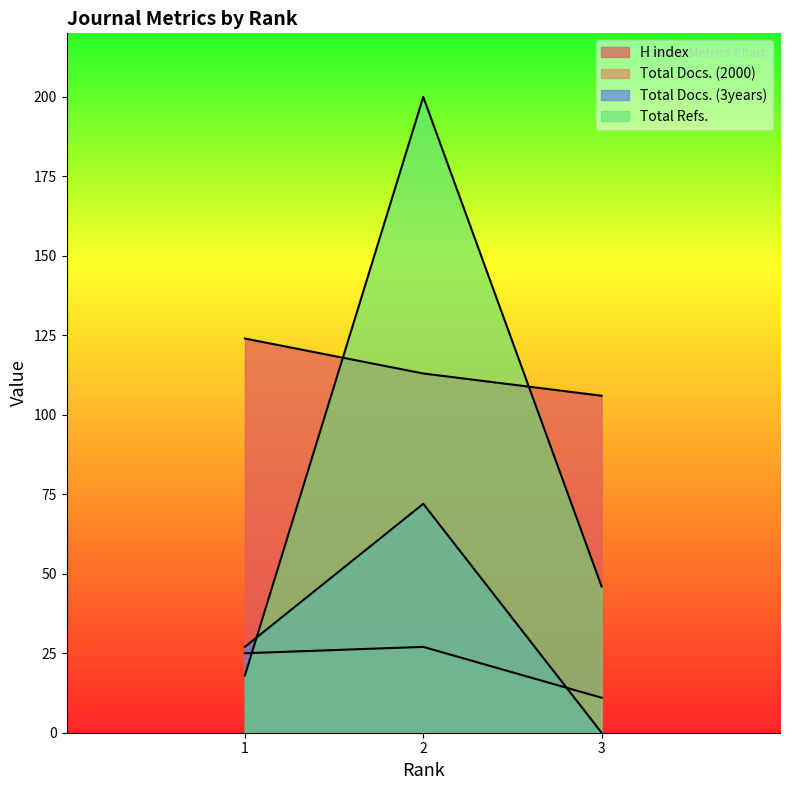

What is the total value across all series at 1?

194